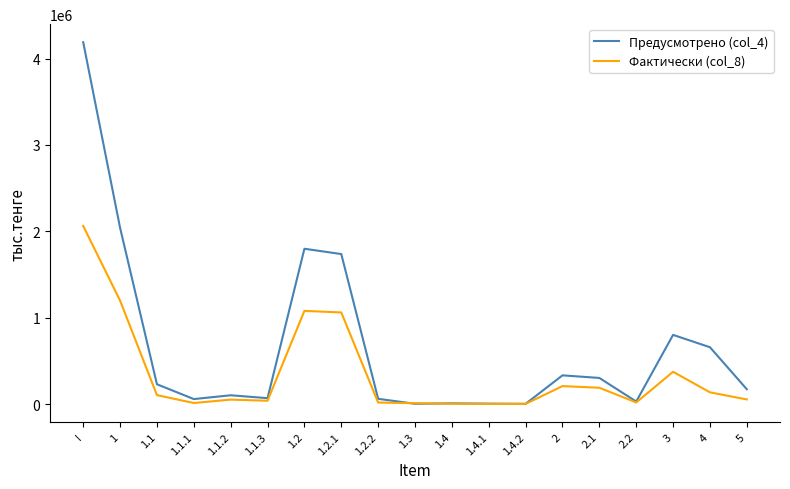

What are all the series names shown in the legend?

Предусмотрено (col_4), Фактически (col_8)